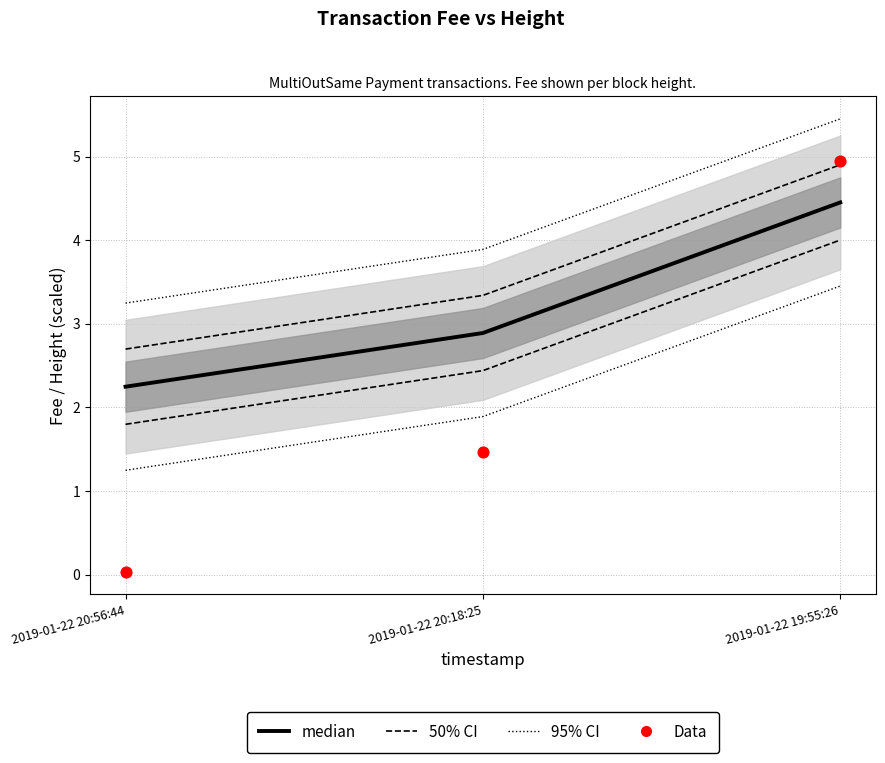

At which category is the sum across all series the highest?

2019-01-22 19:55:26